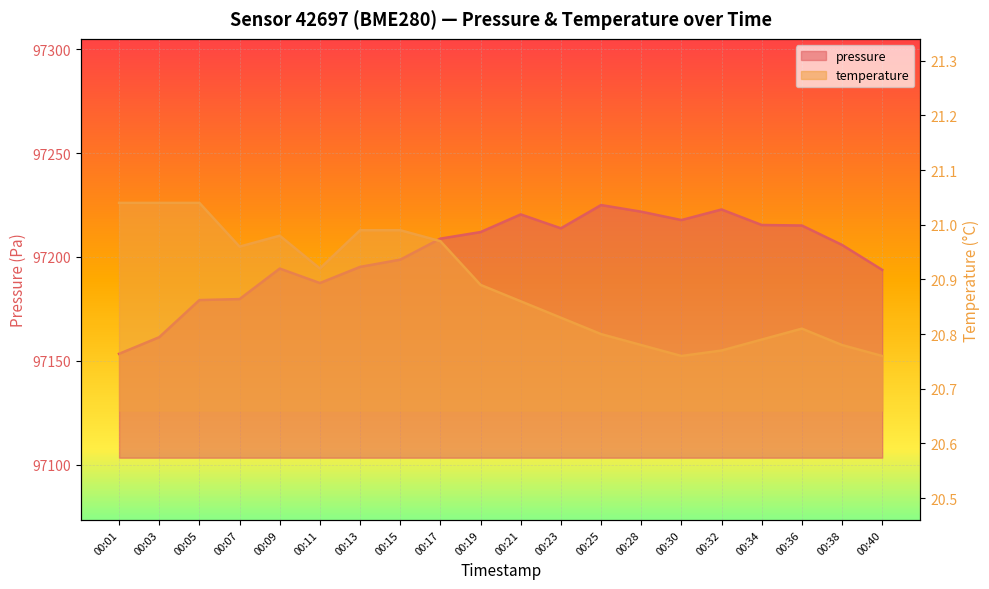

At how many categories does at least one series exceed 85117?

20